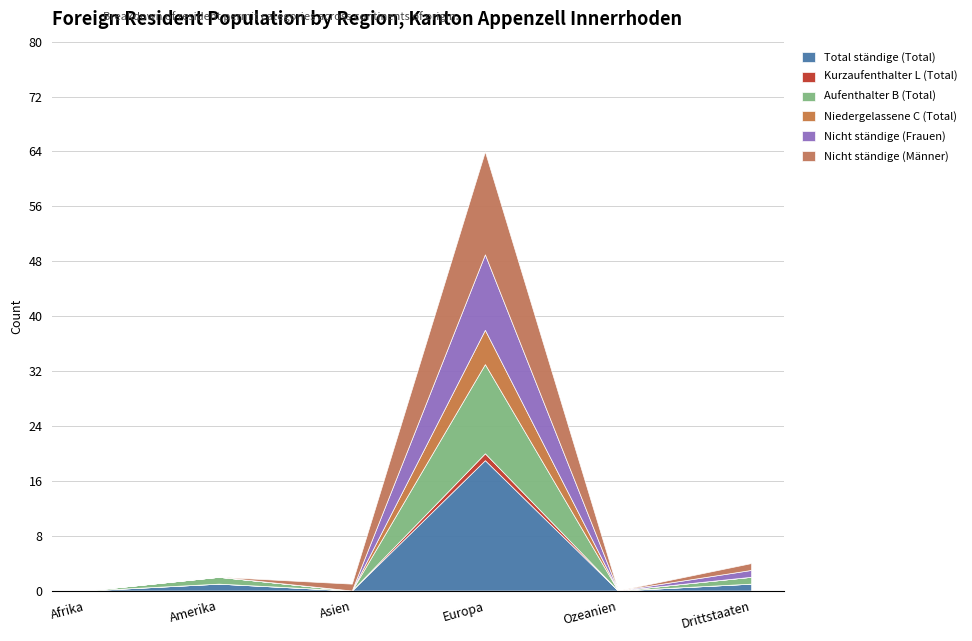

True or false: Aufenthalter B (Total) and Kurzaufenthalter L (Total) intersect in this chart.

False